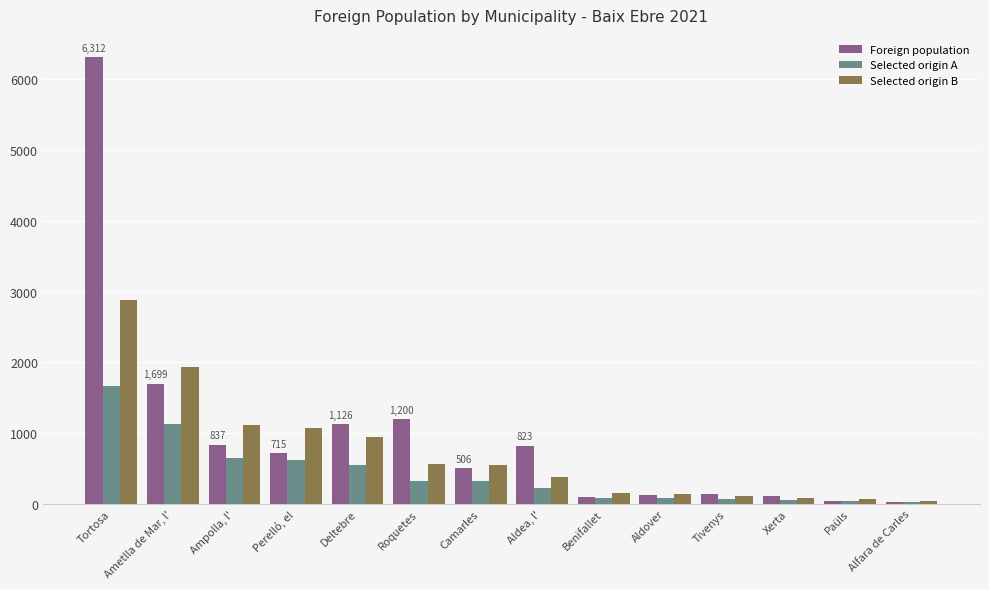

At which label does Selected origin A first exceed 316?

Tortosa